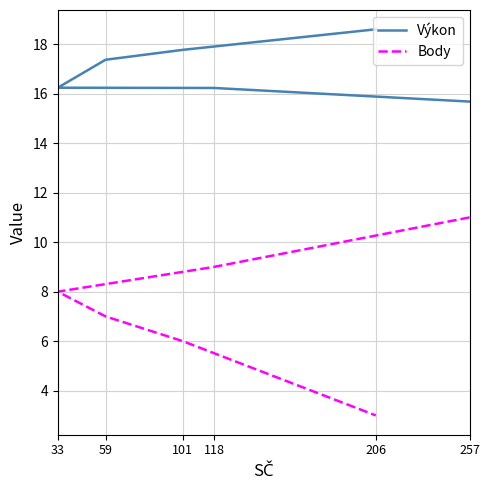

True or false: Body and Výkon cross at least once.

False